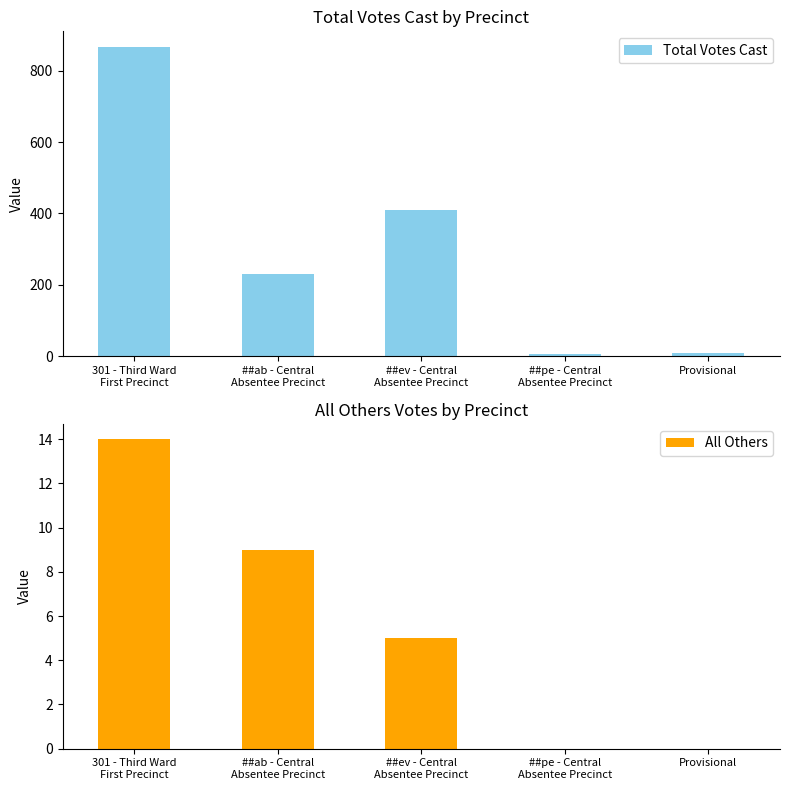

At which label does Total Votes Cast reach its peak?

301 - Third Ward
First Precinct